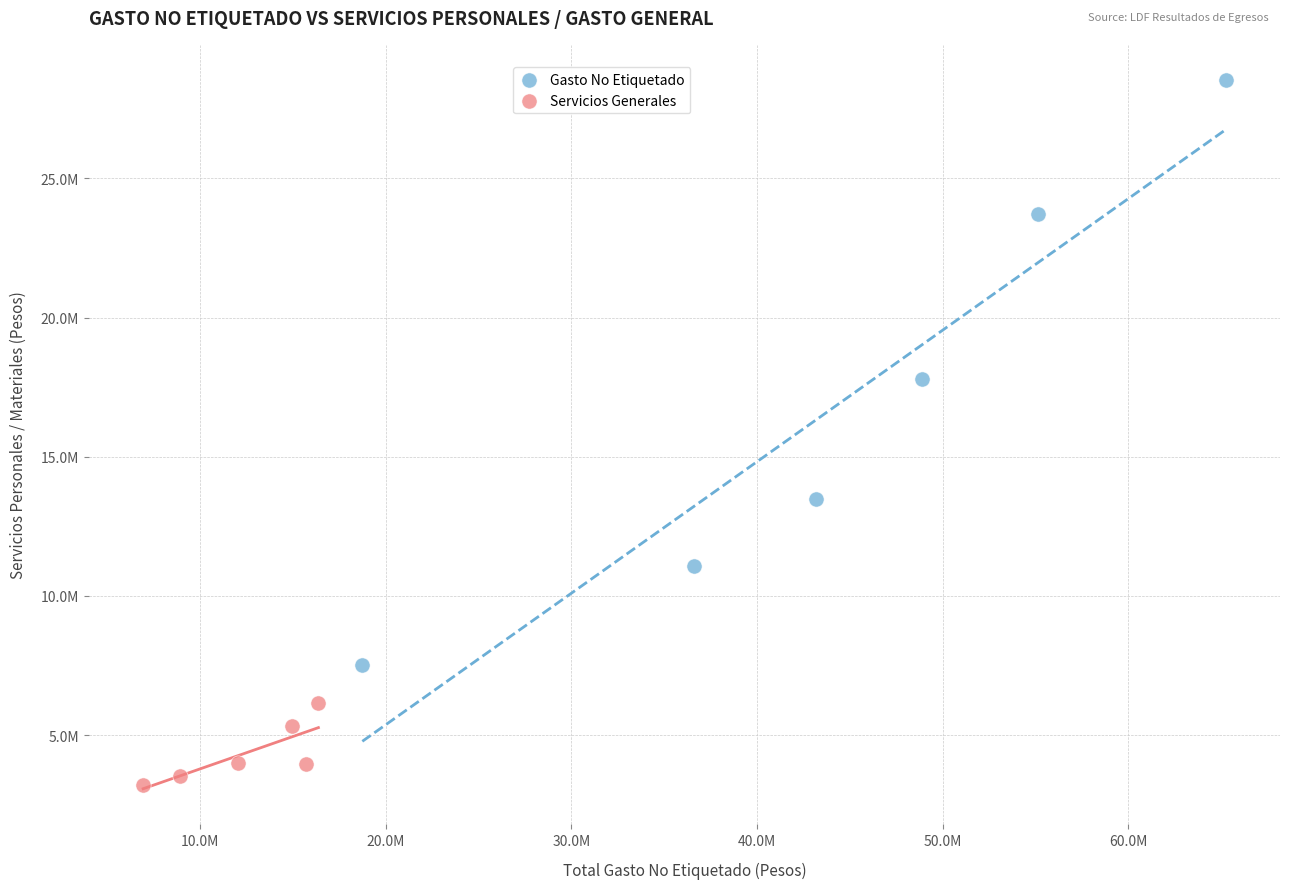

Which series contains the lowest Y value?

Servicios Generales